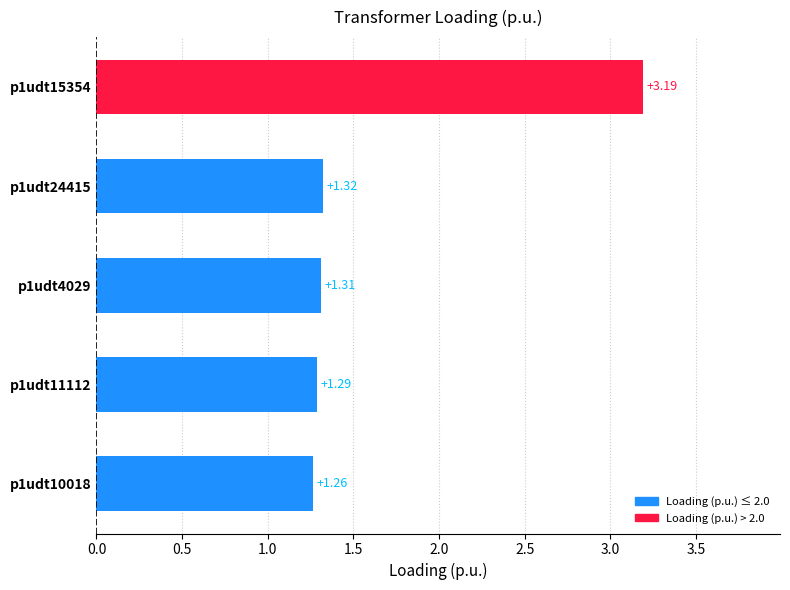

What is the change in value from p1udt11112 to p1udt15354?

+1.9